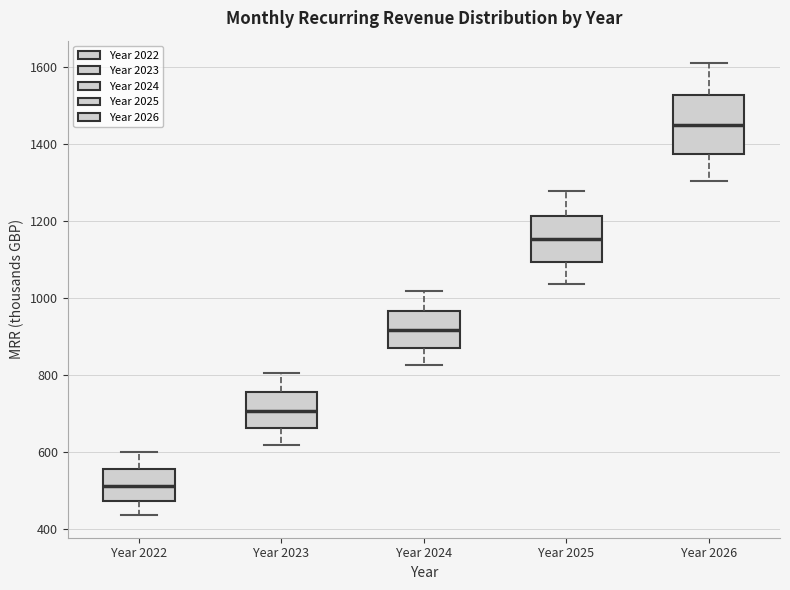

Where does the median line of the box for Year 2026 sit on the y-axis? The values are not printed on the chart, so give them approximately, as read against the axis.

1440